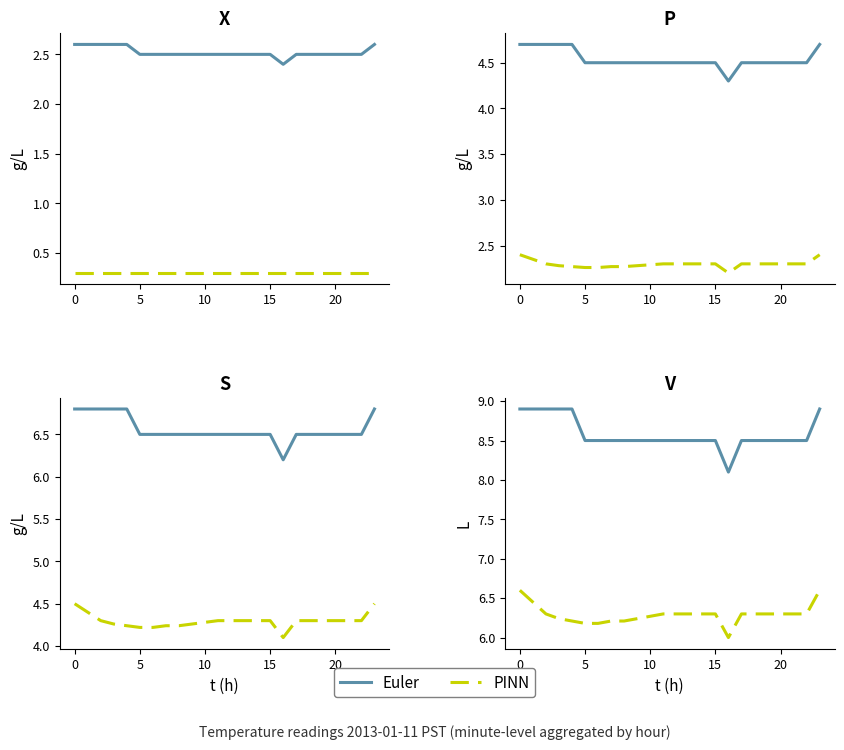

List the series in order of their overall mean, lowest first.

PINN, Euler